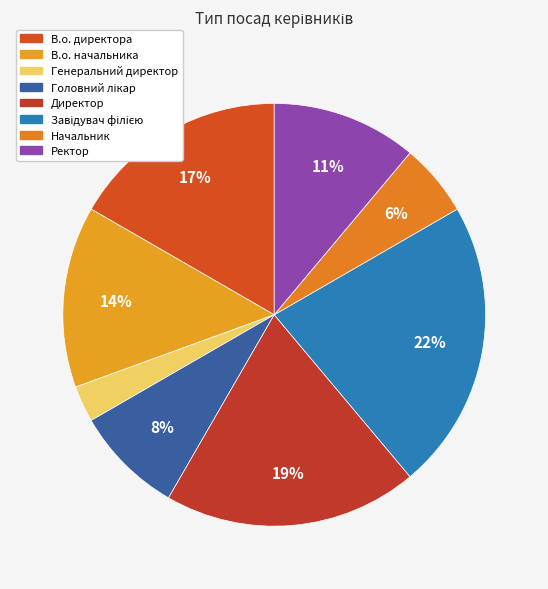

Does В.о. директора represent more than half of the total?

No